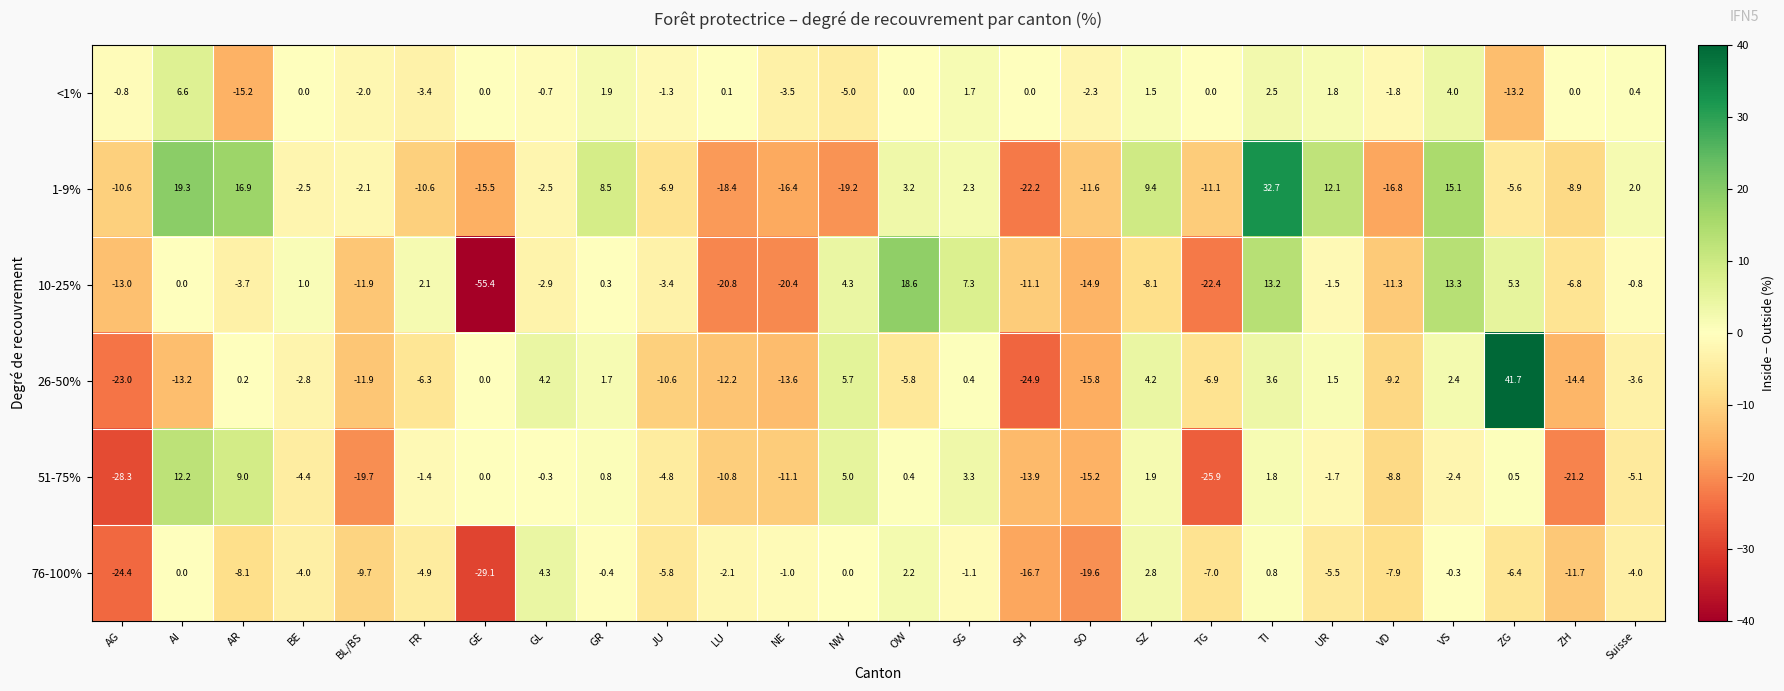

How many data points does each series have?

26